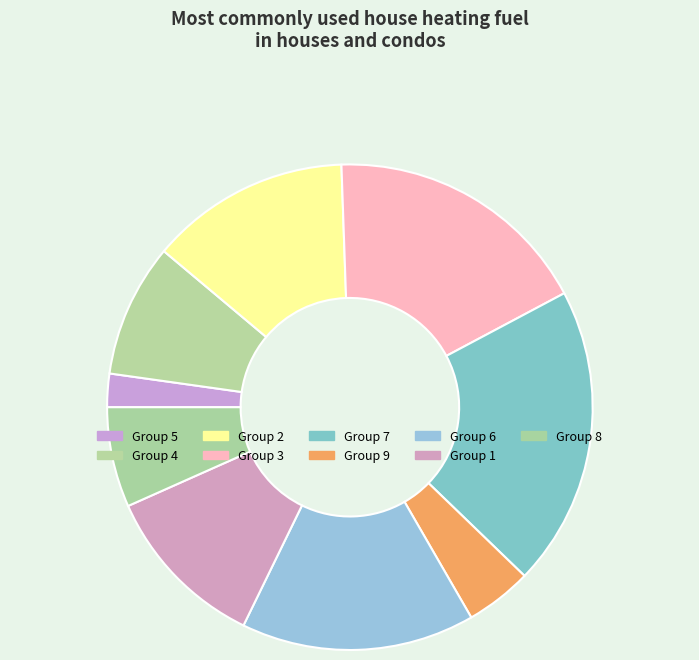

How many segments does this pie chart have?

9